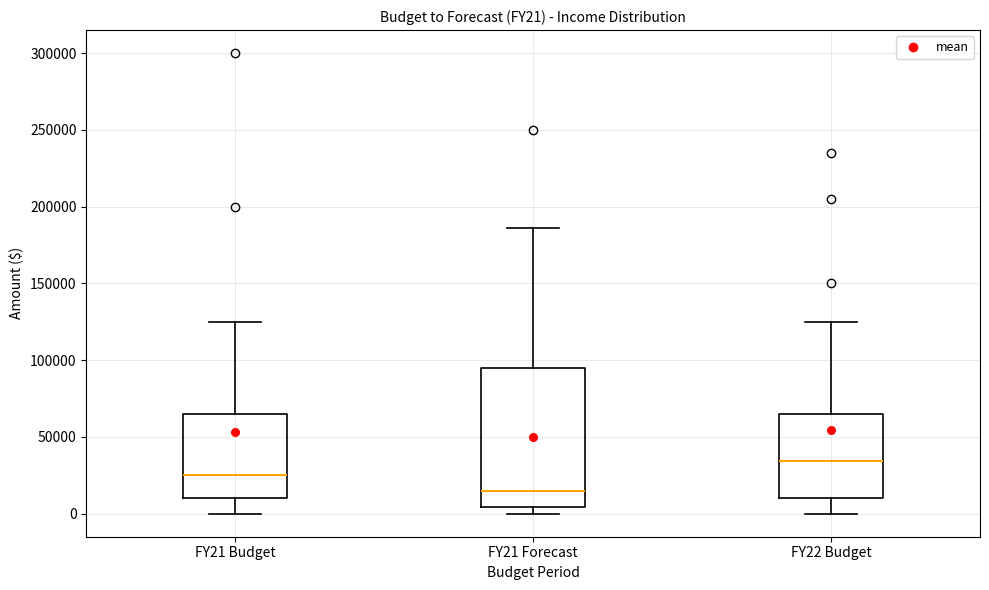

Reading left to right, transcribe this box plot: for each box, give where its median line is, the range the box spans, and where its two whiskers end, as read against the y-axis. The values are not printed on the chart, so give them approximately, as read against the axis.

FY21 Budget: median 25000, box 10000 to 65000, whiskers 0 to 125000
FY21 Forecast: median 15000, box 5000 to 95000, whiskers 0 to 185000
FY22 Budget: median 35000, box 10000 to 65000, whiskers 0 to 125000